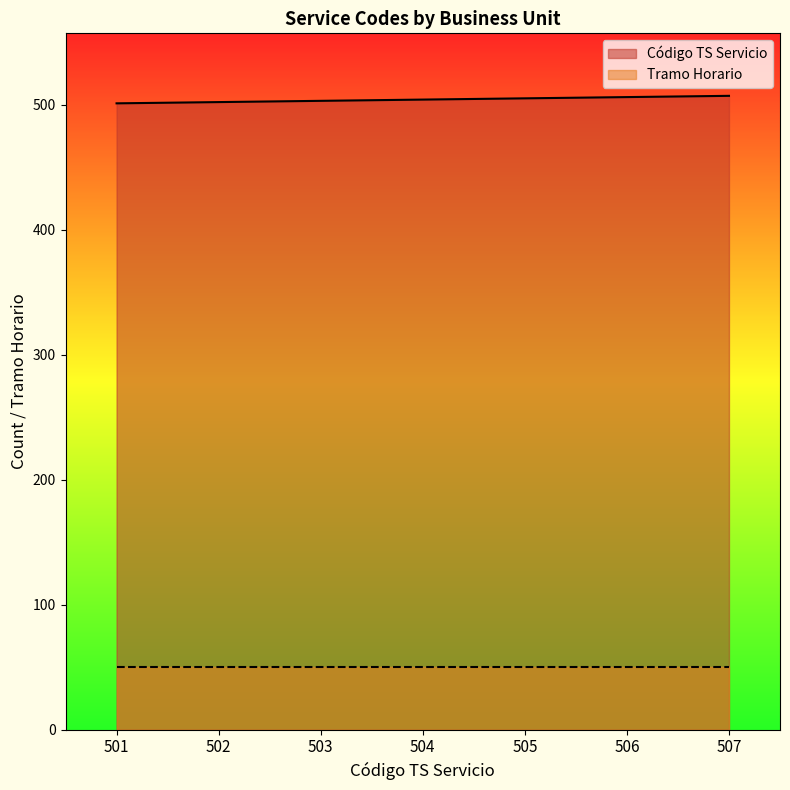

The chart shows a value of 884 at 503. True or false?

False